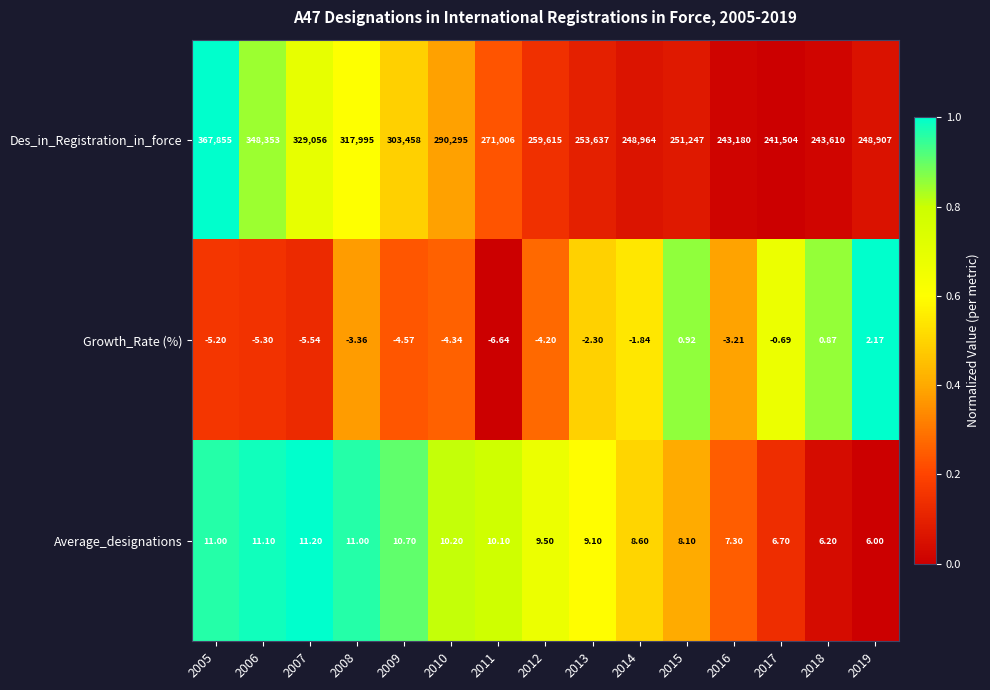

List the series in order of their peak value, lowest first.

Growth_Rate (%), Average_designations, Des_in_Registration_in_force